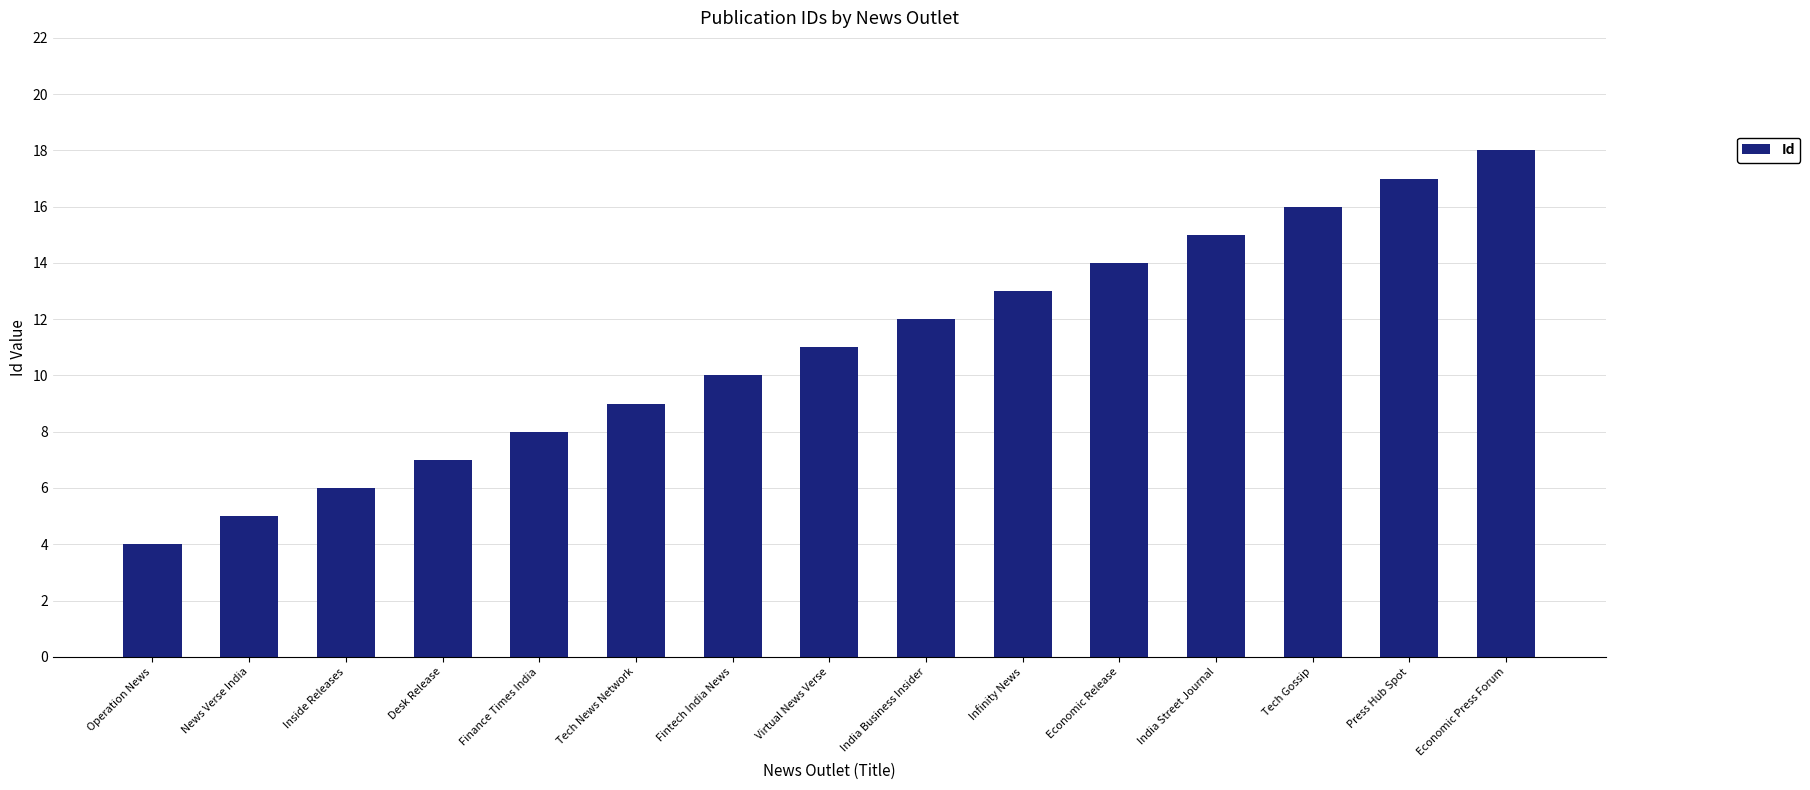

What is the change in value from Infinity News to Economic Press Forum?

+5